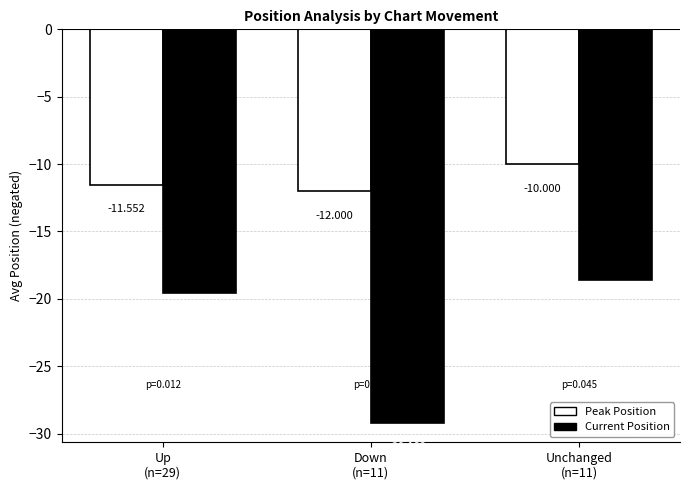

Where is Peak Position nearest to the value -11?

Up
(n=29)